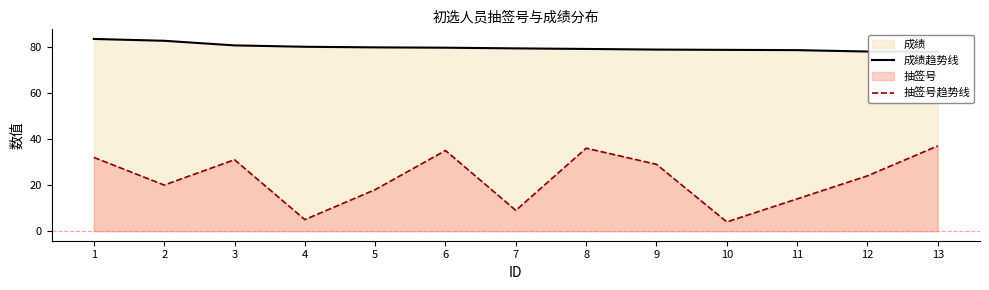

At how many categories does at least one series exceed 44?

13